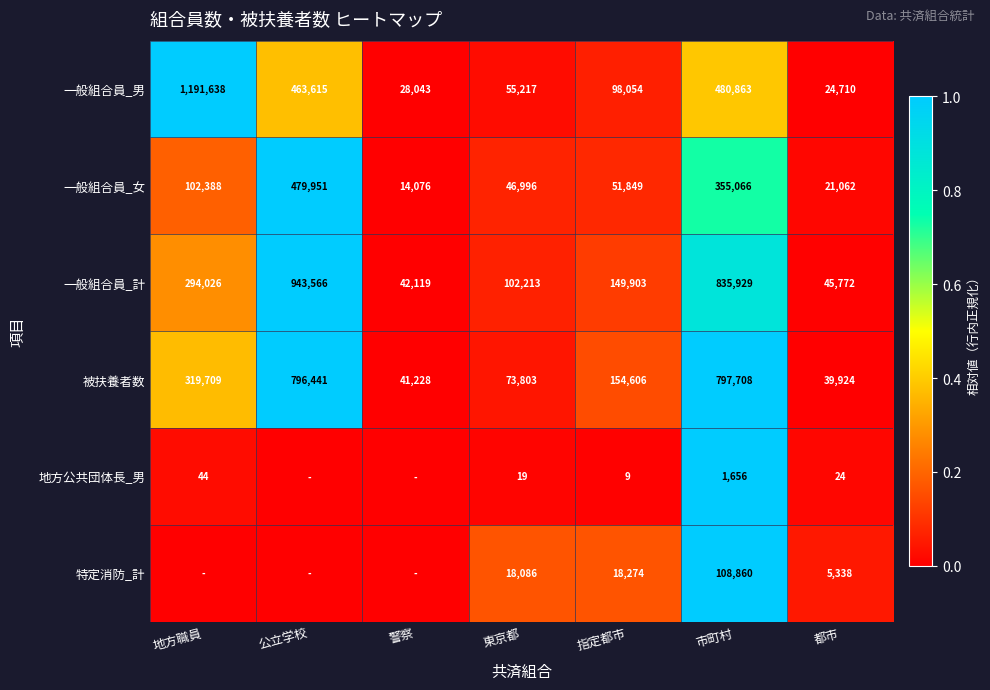

What is the difference between the highest and lowest values at 市町村?

834273